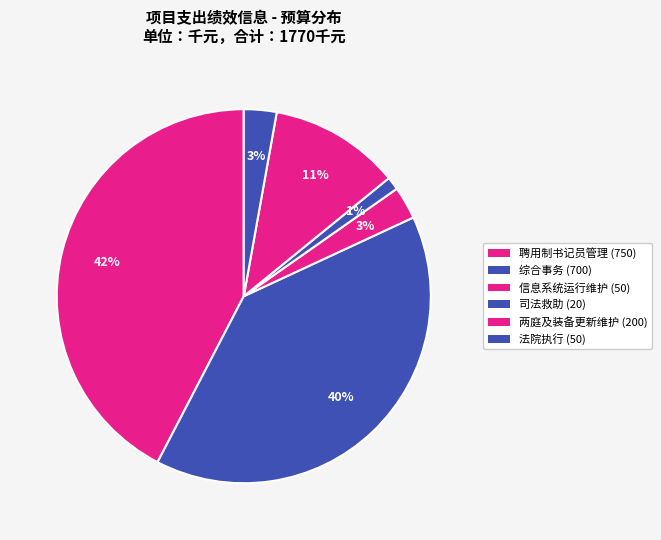

How many slices are in this pie chart?

6